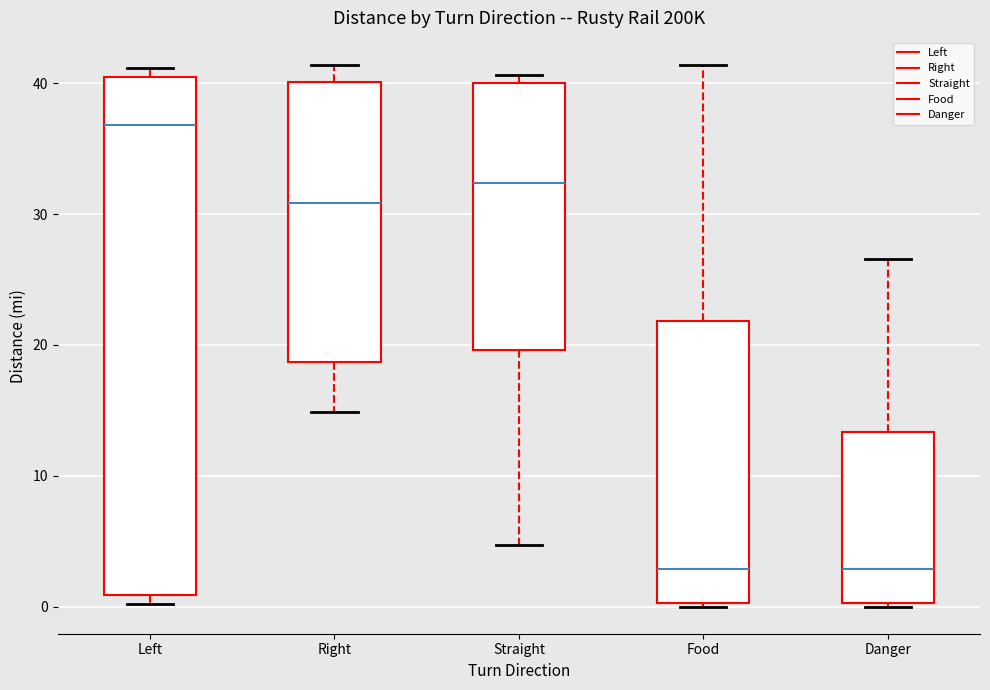

Where does the median line of the box for Right sit on the y-axis? The values are not printed on the chart, so give them approximately, as read against the axis.

31